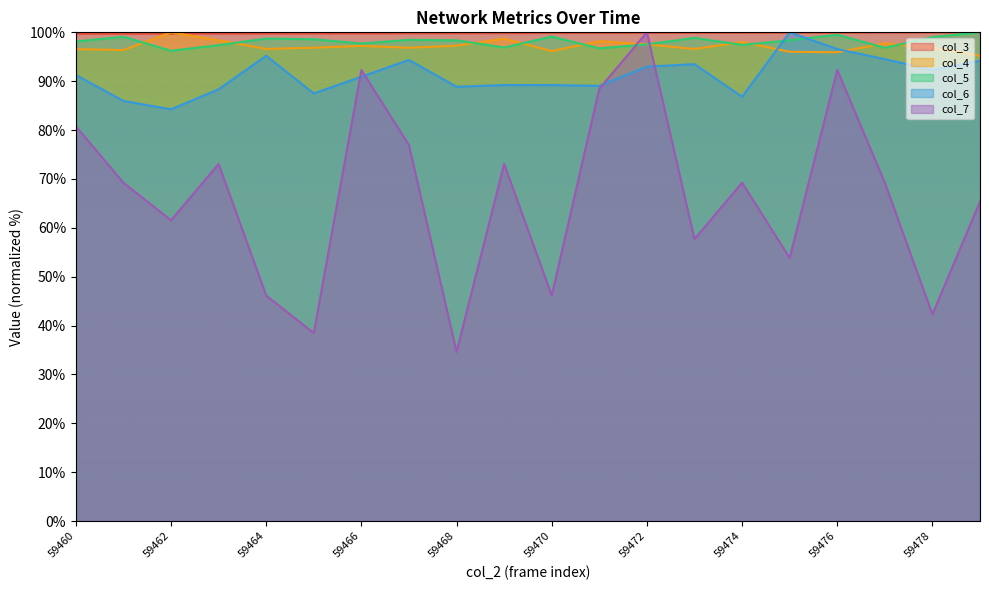

Where is the first local maximum for col_7?

59463